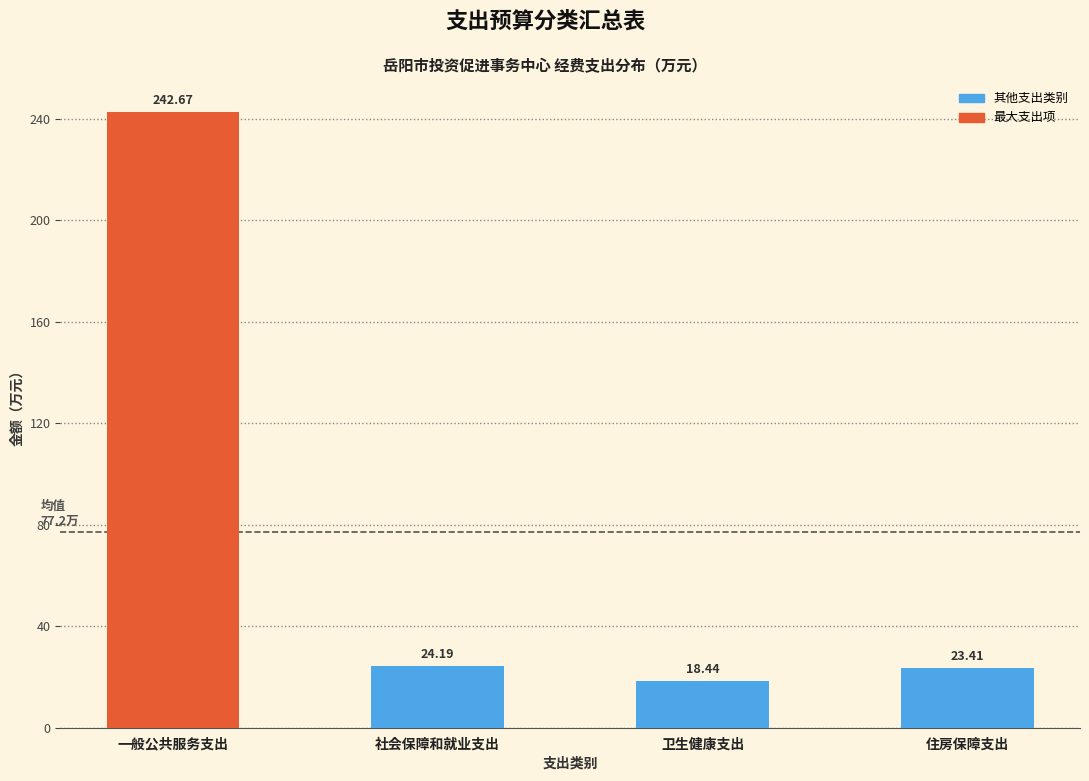

What is the label of the 2nd bar from the right?

卫生健康支出